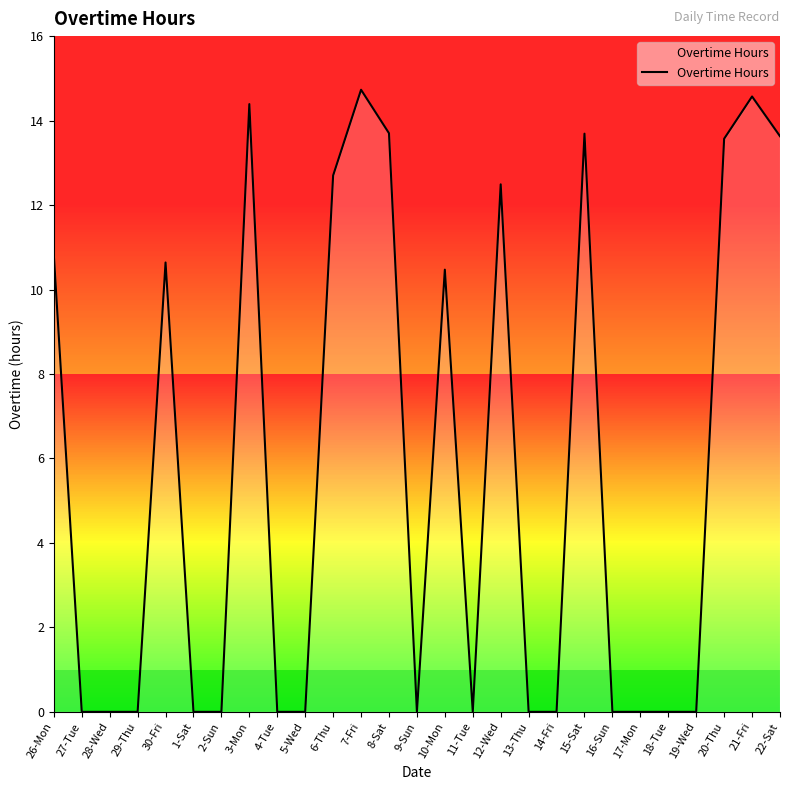

How many lines are shown in the chart?

1